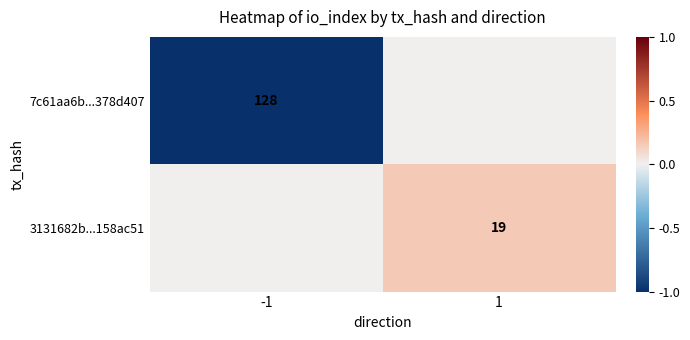

The value of 7c61aa6b...378d407 at -1 is 77. True or false?

False